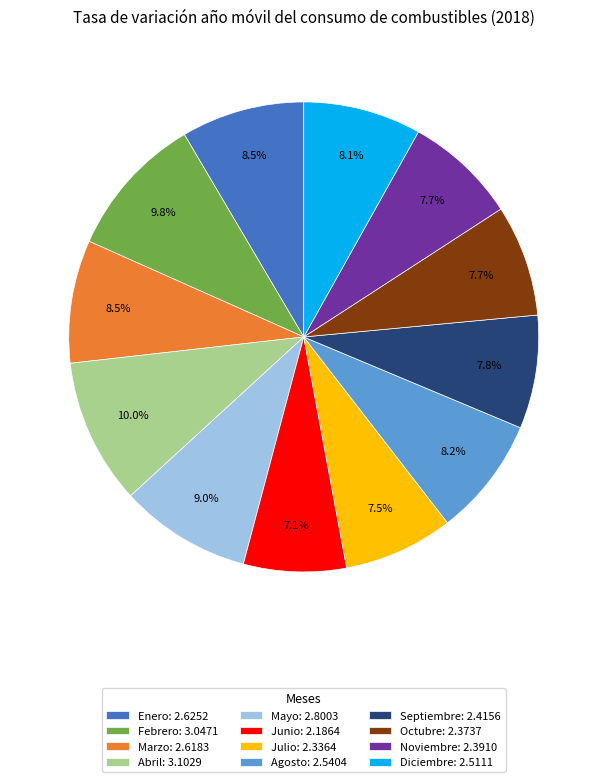

Which has a higher value, Septiembre or Mayo?

Mayo